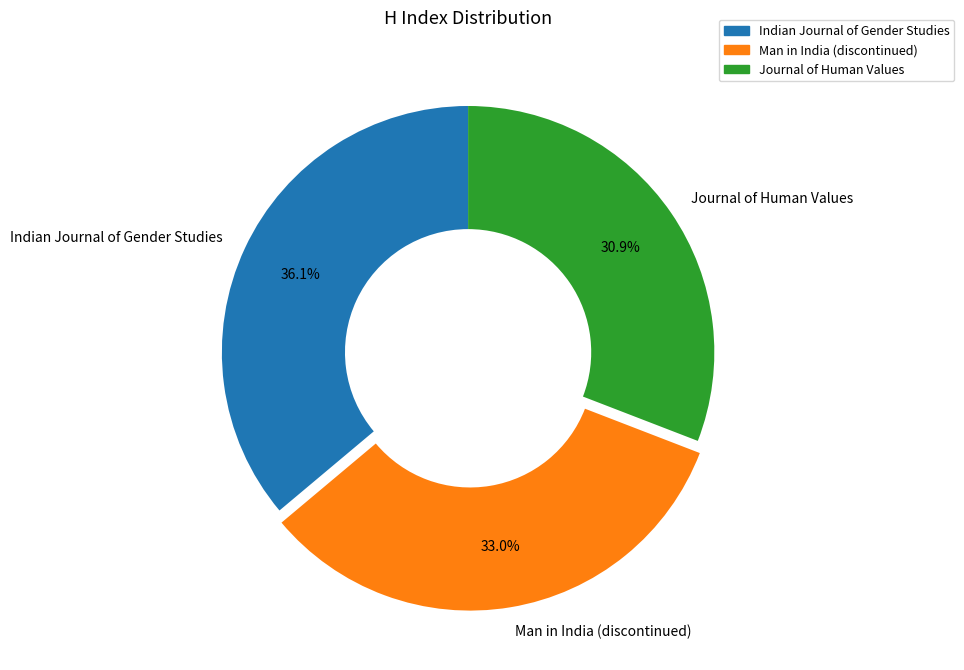

How much of the chart is everything except Indian Journal of Gender Studies?

63.9%